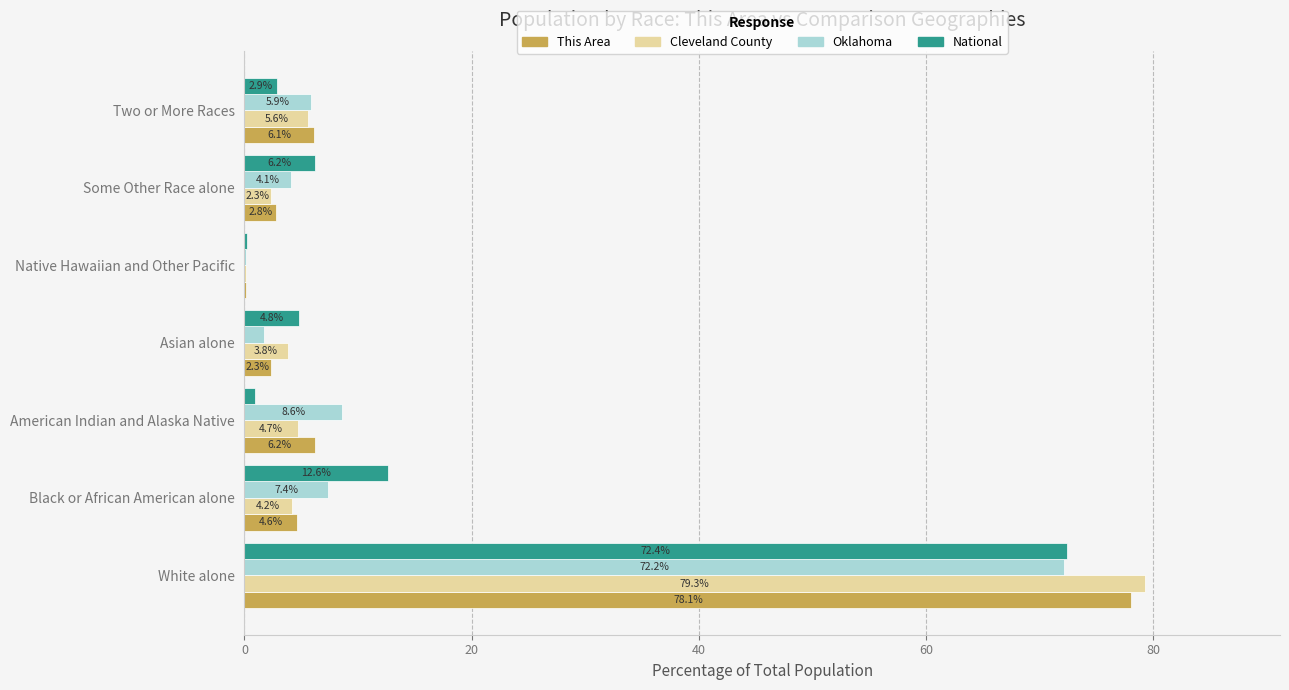

What is the sum of all National values?

100.0